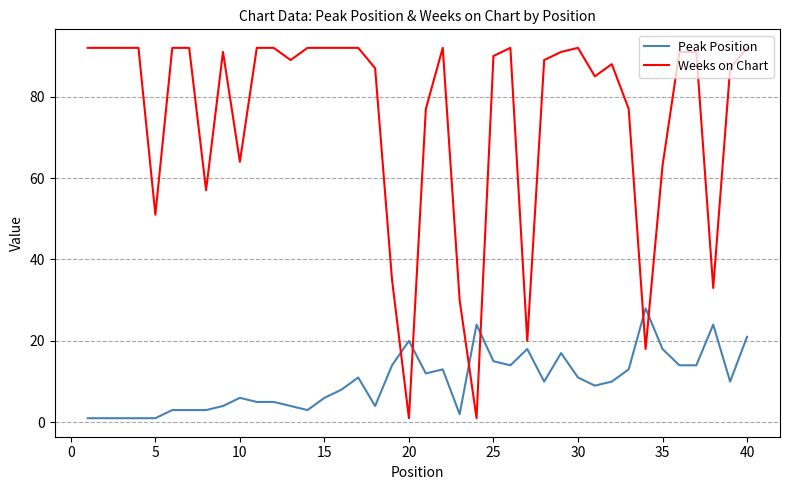

How many values in the Weeks on Chart series are below 91?

20